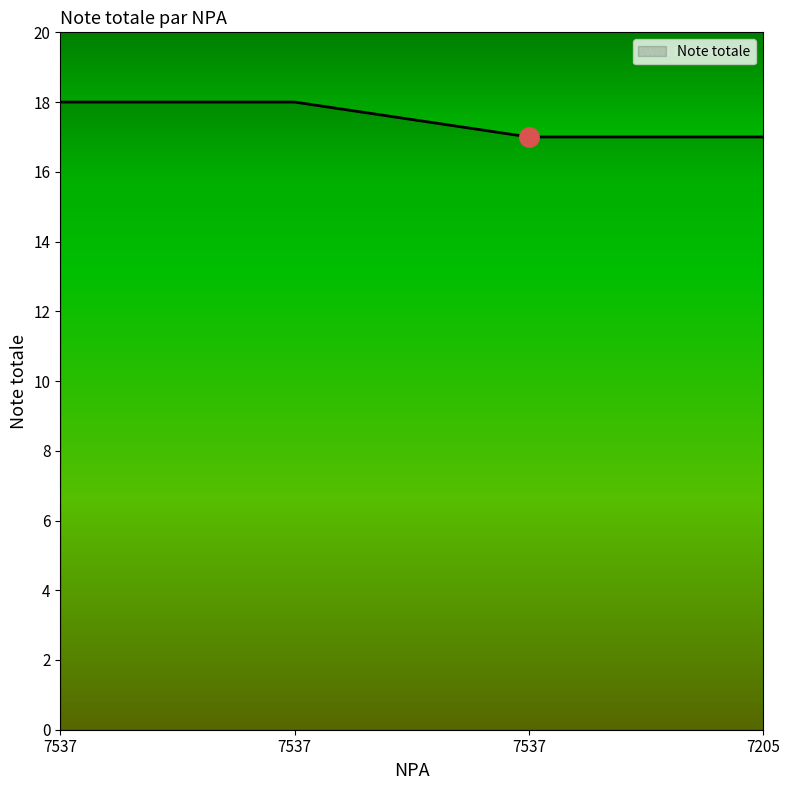

Rank the categories by value from lowest to highest.

7537, 7205, 7537, 7537